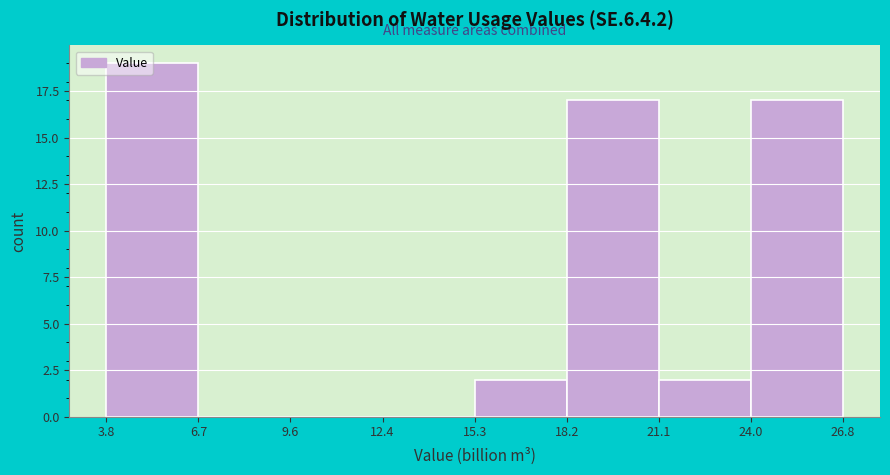

Reading left to right, transcribe this chart: for each bar, give the range it covers on the x-axis and its height. The values are not printed on the chart, so give them approximately, as read against the axis.

3.8 to 6.7: 19
6.7 to 9.6: 0
9.6 to 12.4: 0
12.4 to 15.3: 0
15.3 to 18.2: 2
18.2 to 21.1: 17
21.1 to 24.0: 2
24.0 to 26.8: 17